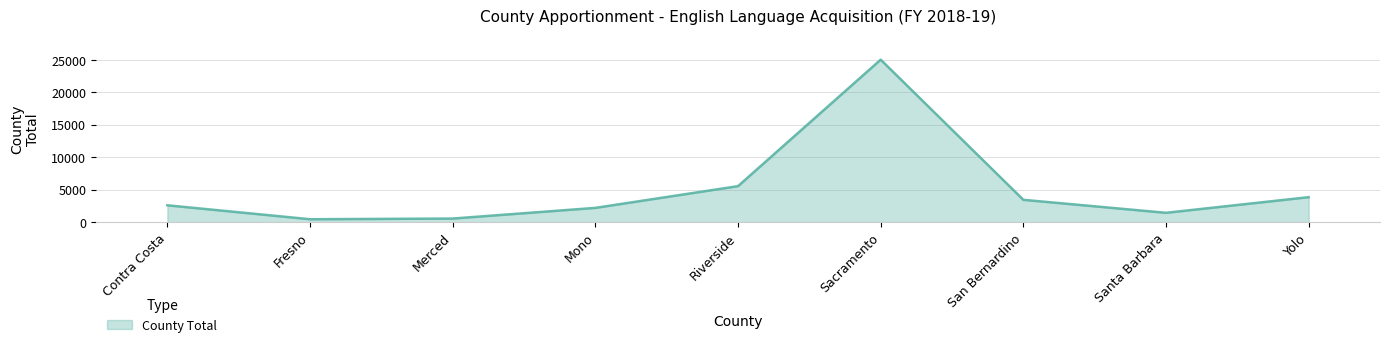

The chart shows a value of 3861 at Riverside. True or false?

False